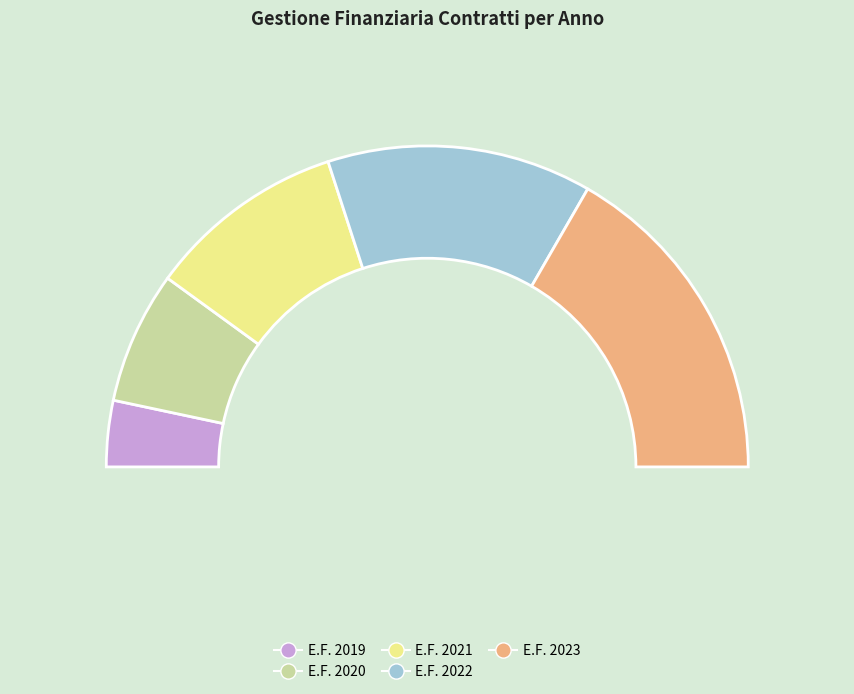

Do GESTIONE FINANZIARIA CONTRATTI E.F. 2020 and GESTIONE FINANZIARIA CONTRATTI E.F. 2019 together represent more than half of the pie?

No